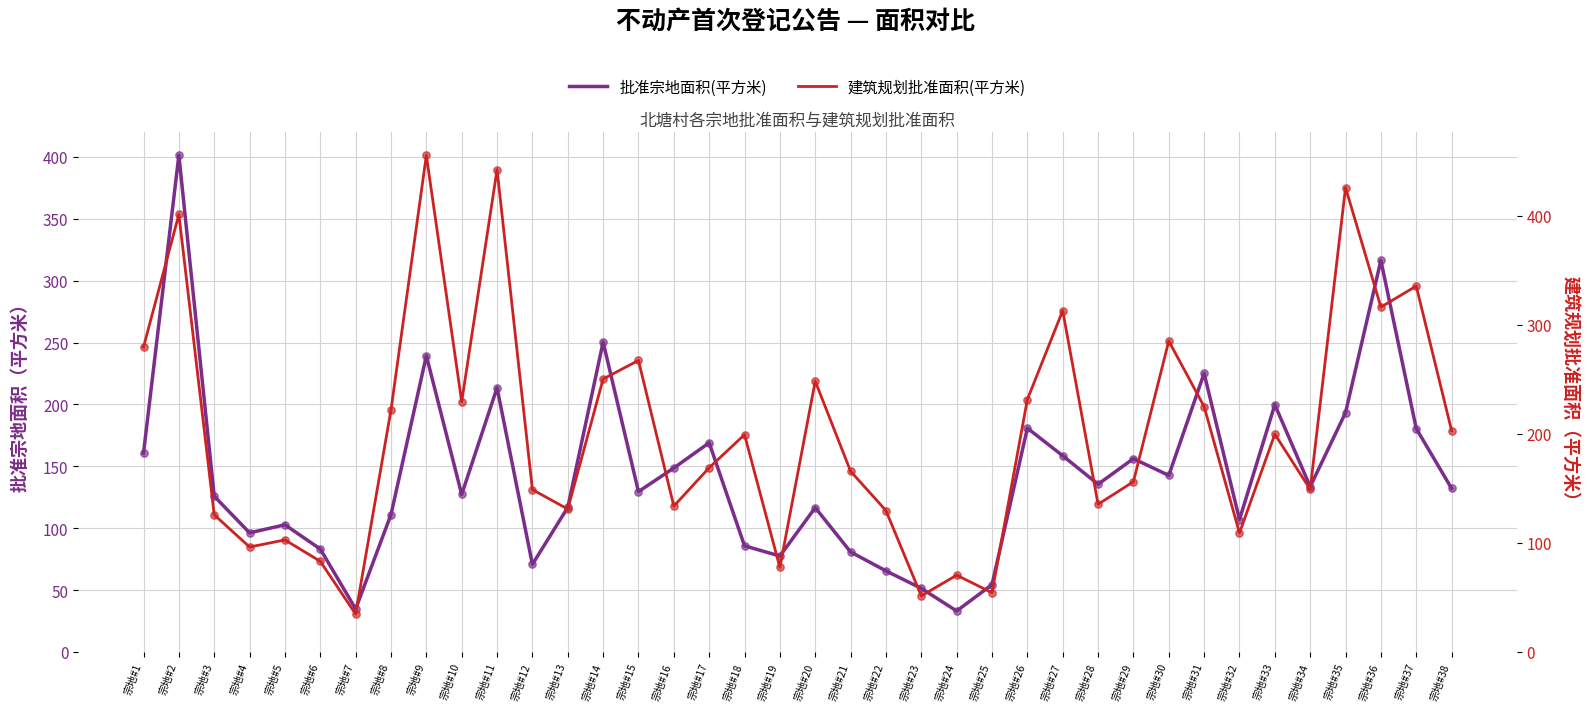

Which series contains the lowest Y value?

批准宗地面积(平方米)